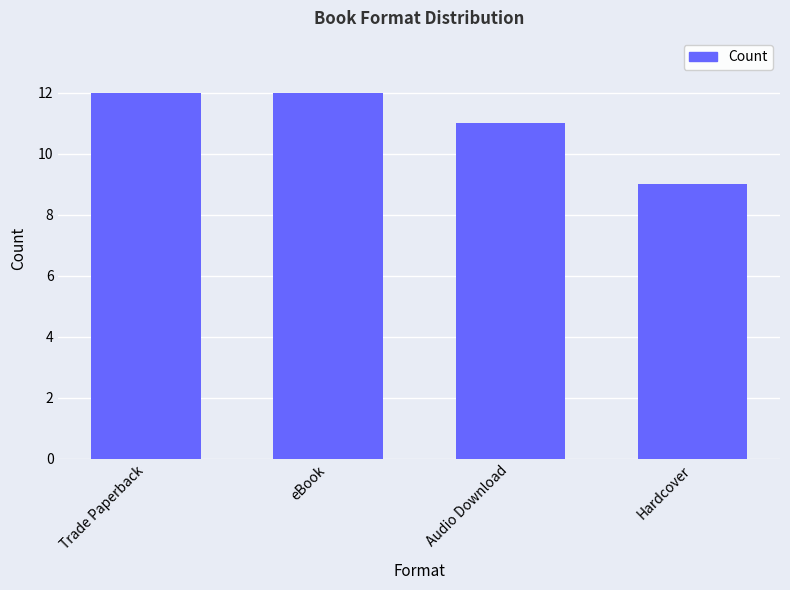

Read the value at eBook.

12